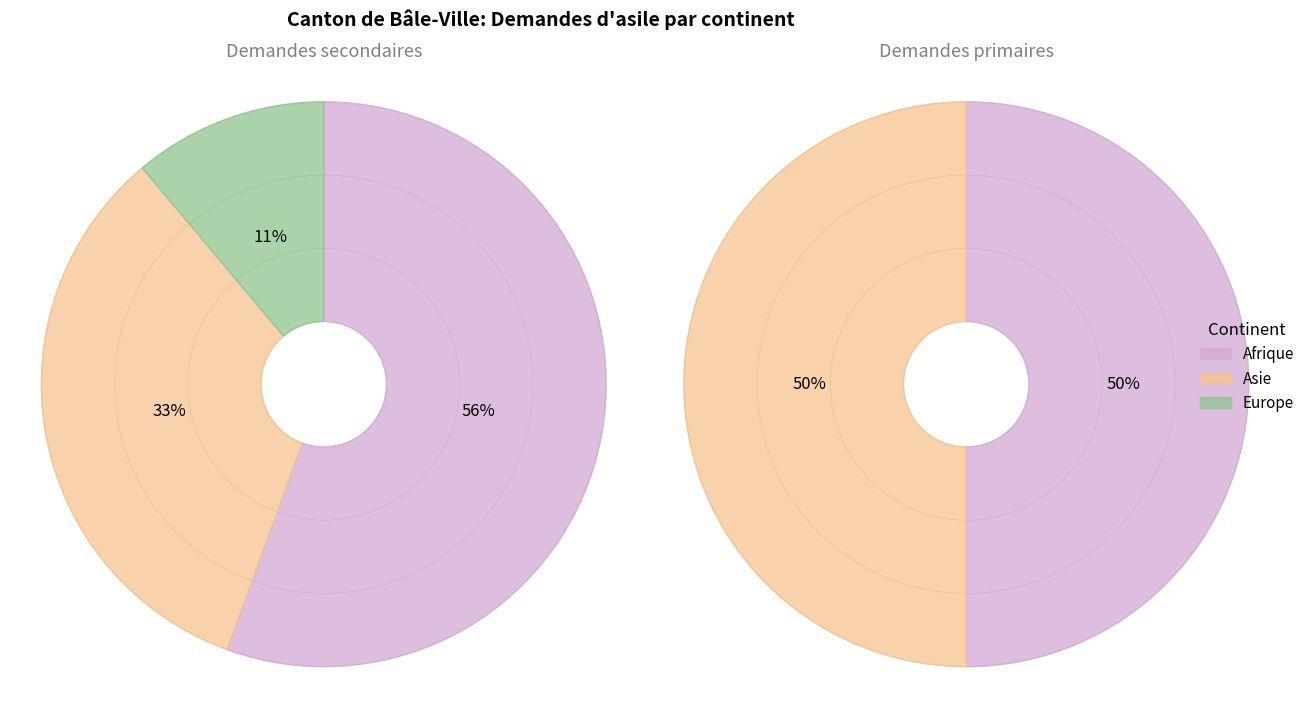

What percentage is NOT represented by Asie?

61.5%